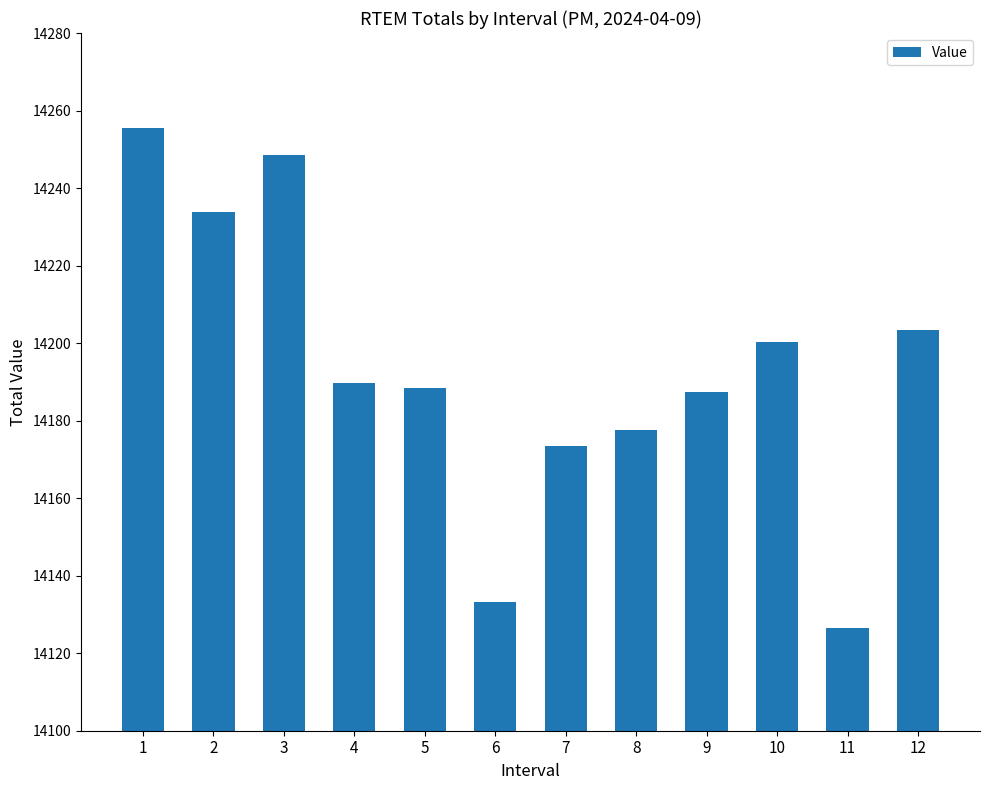

Approximately how many times larger is the value at 3 compared to 8?

1.0